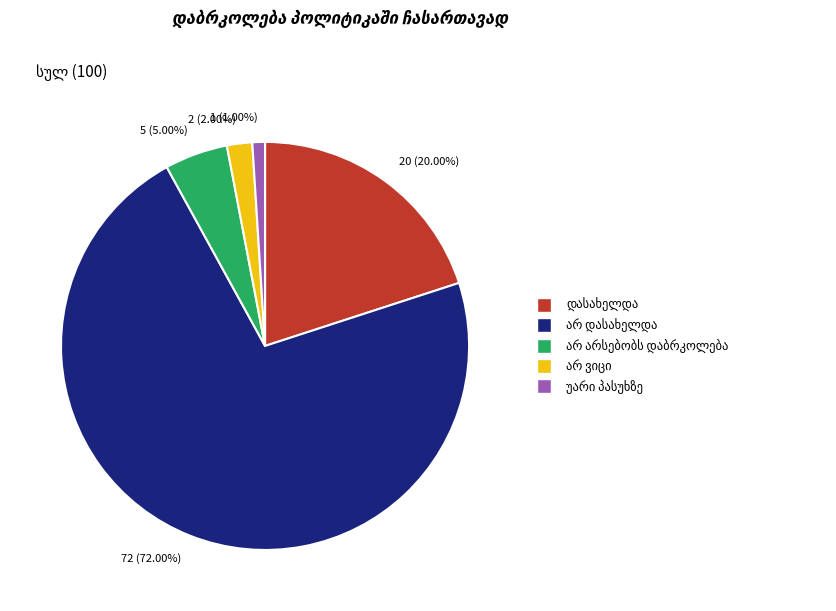

Do 5 (5.00%) and 2 (2.00%) together represent more than half of the pie?

No